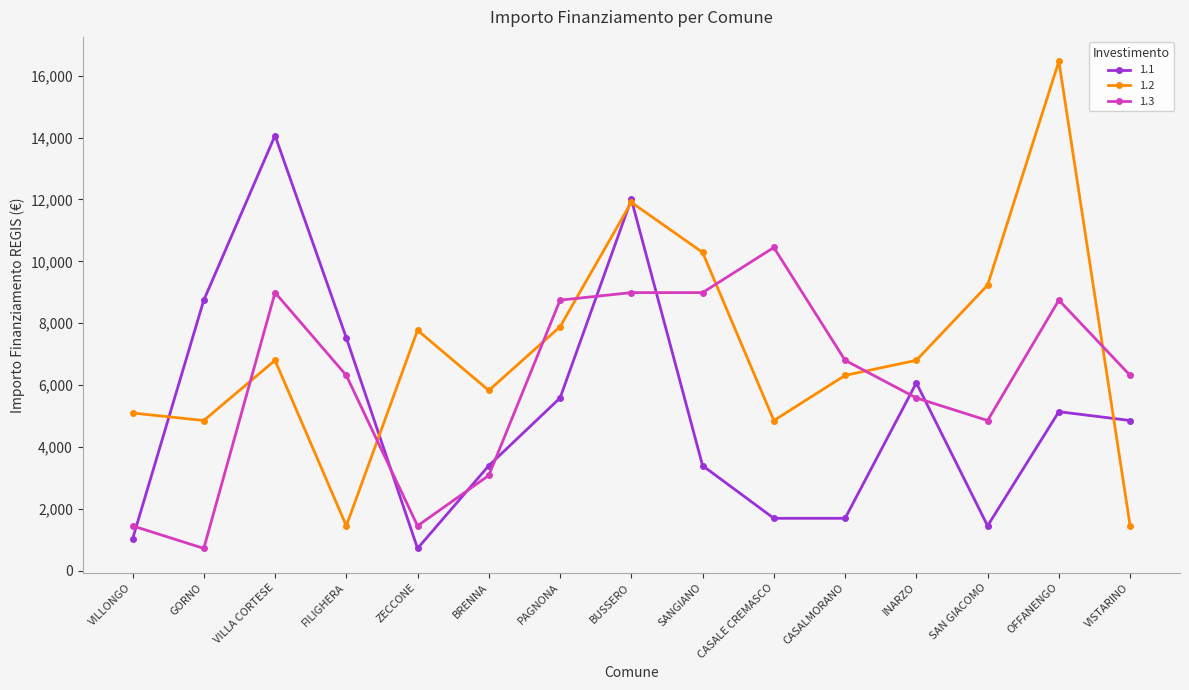

Where does the 1.1 series first go above 4860?

GORNO